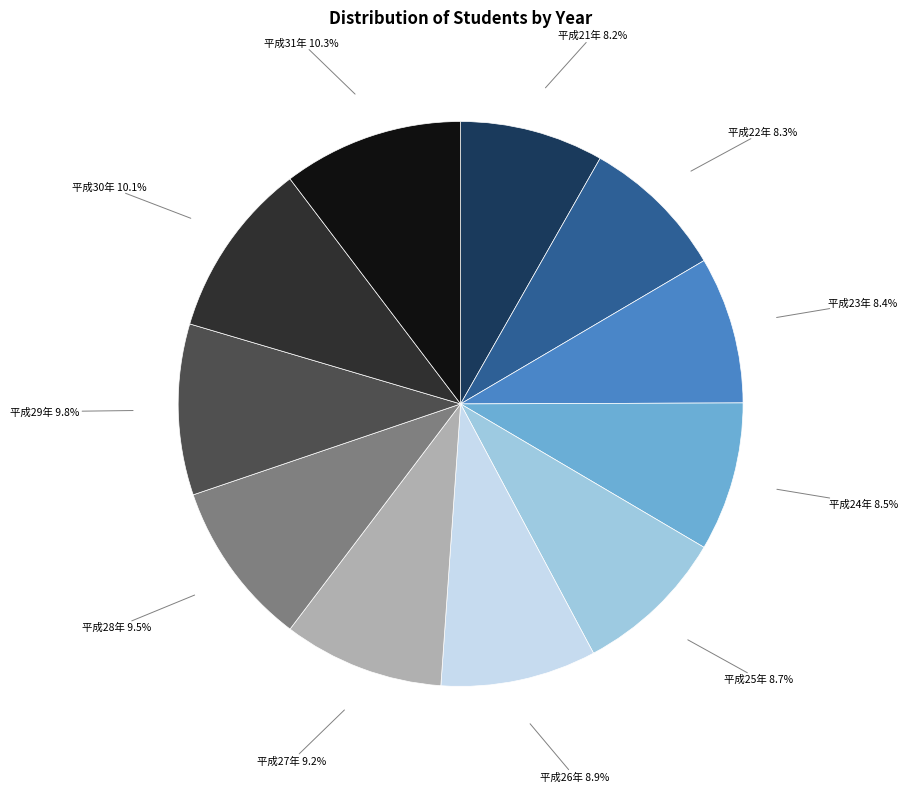

To the nearest percent, what percentage of the pie is 平成31年?

10%